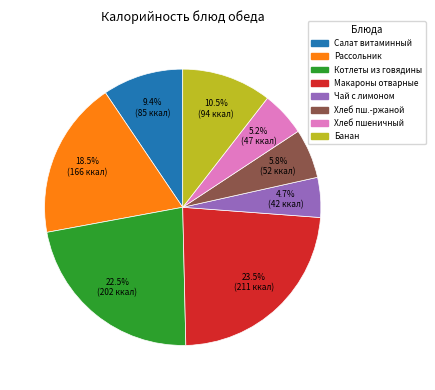

To the nearest percent, what is the average slice percentage?

12%